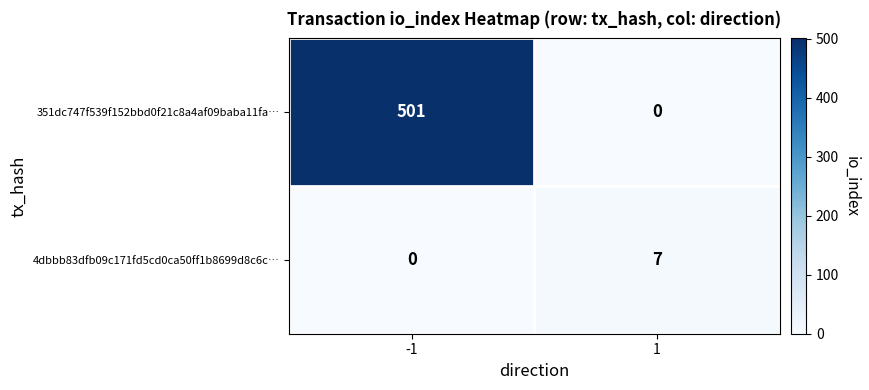

Is it true that 4dbbb83dfb09c171fd5cd0ca50ff1b8699d8c6c… equals 0 at -1?

True